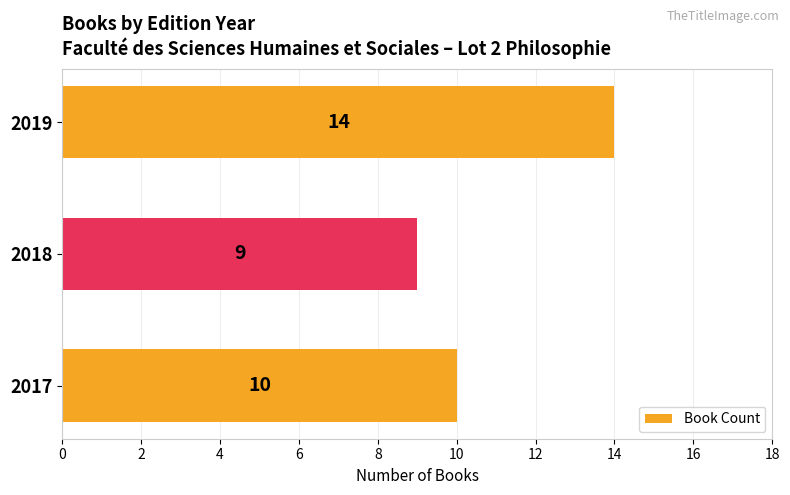

At which category does the chart reach its minimum across all series?

2018